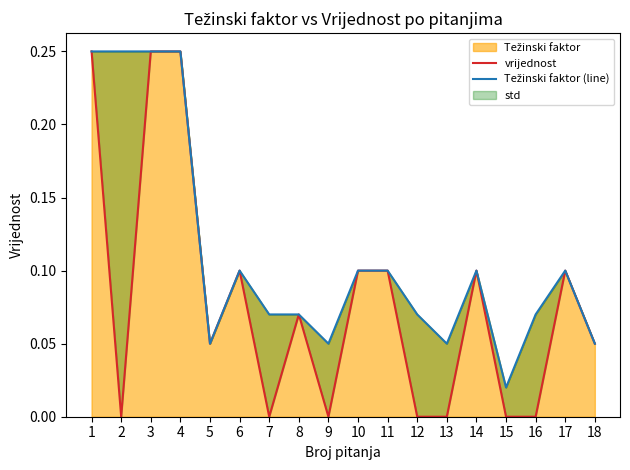

How many lines are shown in the chart?

2